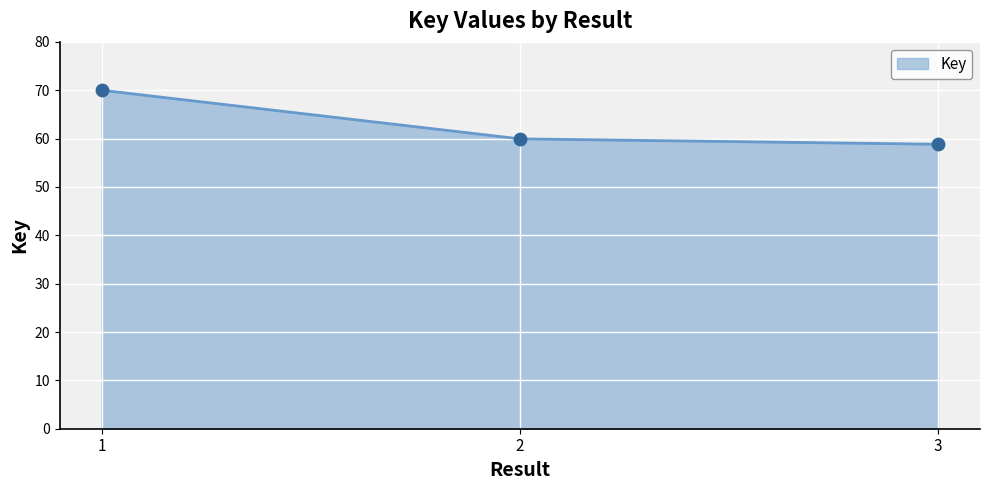

Approximately how many times larger is the value at 3 compared to 2?

1.0